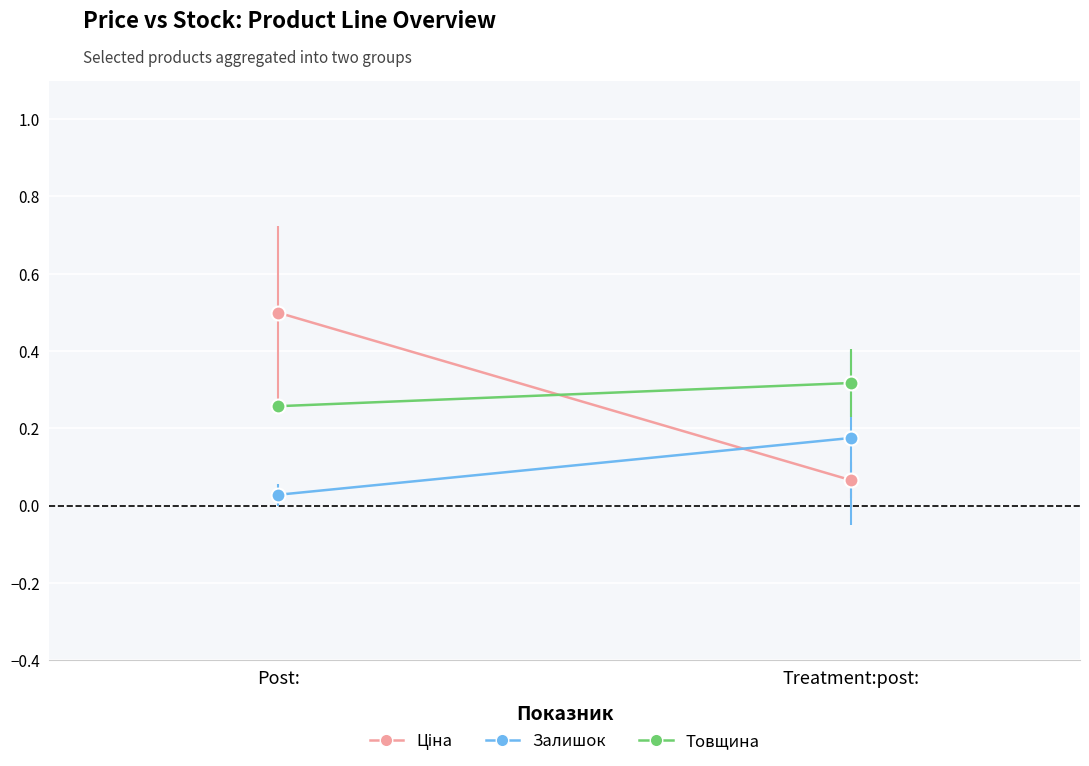

Reading right to left, what are all the values shown in this chart?

Ціна: Treatment:post:=0.1	Post:=0.5
Залишок: Treatment:post:=0.2	Post:=0.0
Товщина: Treatment:post:=0.3	Post:=0.3